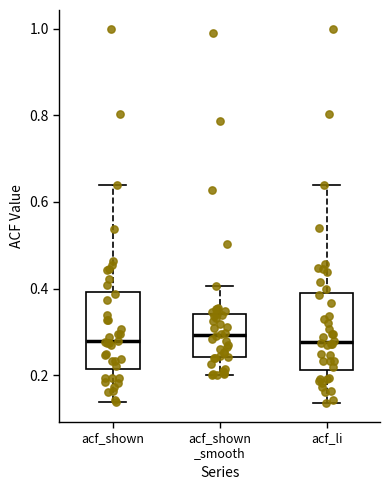

Reading left to right, transcribe this box plot: for each box, give where its median line is, the range the box spans, and where its two whiskers end, as read against the y-axis. The values are not printed on the chart, so give them approximately, as read against the axis.

acf_shown: median 0.28, box 0.22 to 0.40, whiskers 0.14 to 0.64
acf_shown _smooth: median 0.30, box 0.24 to 0.34, whiskers 0.20 to 0.40
acf_li: median 0.28, box 0.22 to 0.38, whiskers 0.14 to 0.64